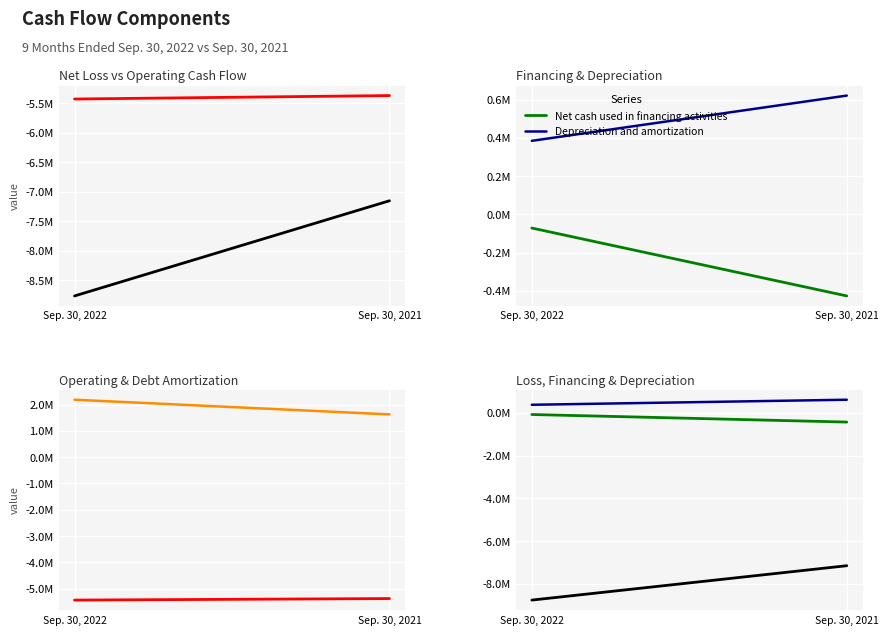

Which series changed the most between Sep. 30, 2022 and Sep. 30, 2021?

Net loss